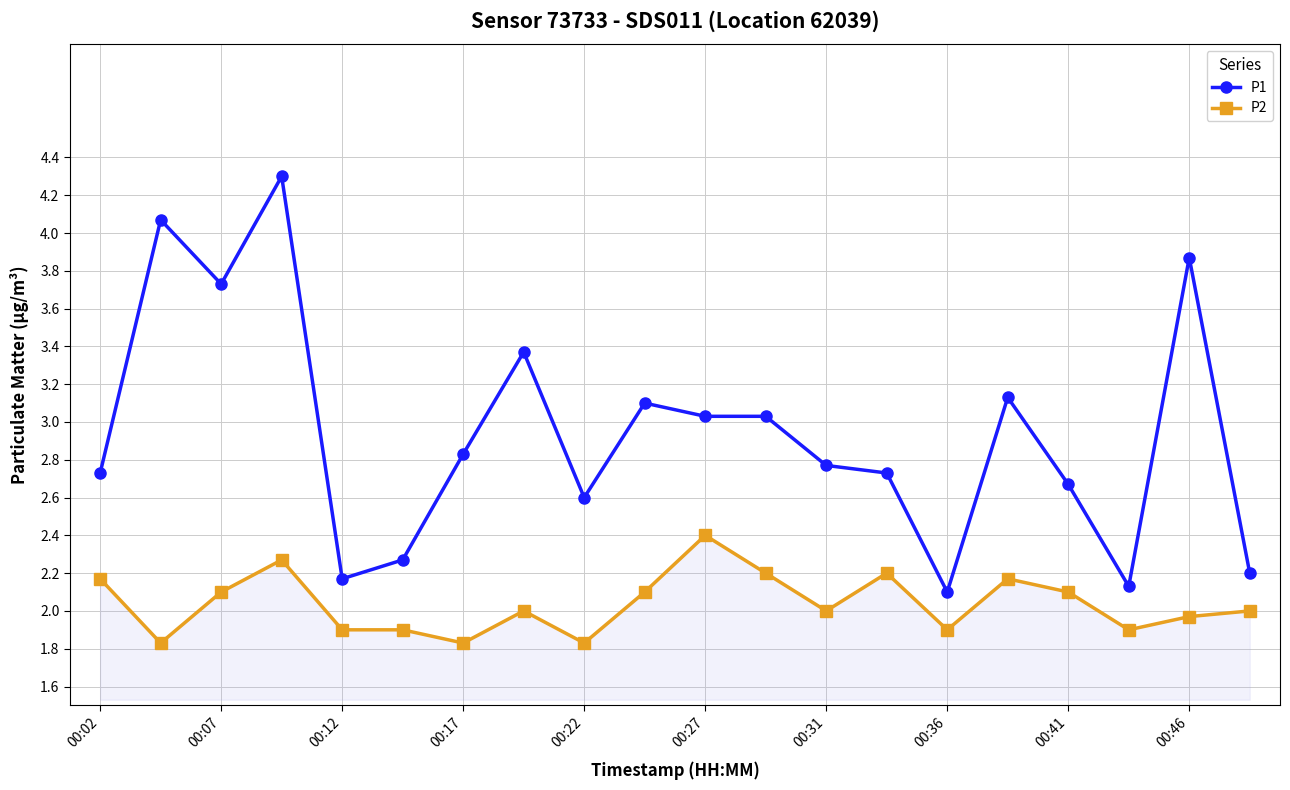

What is the minimum value shown in the chart?

1.8